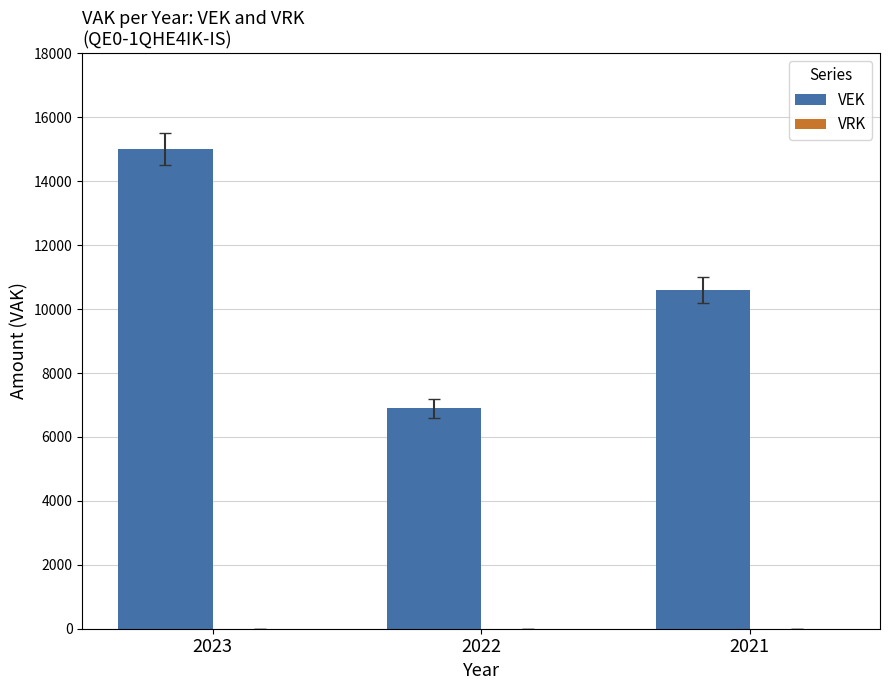

How many data points does each series have?

3